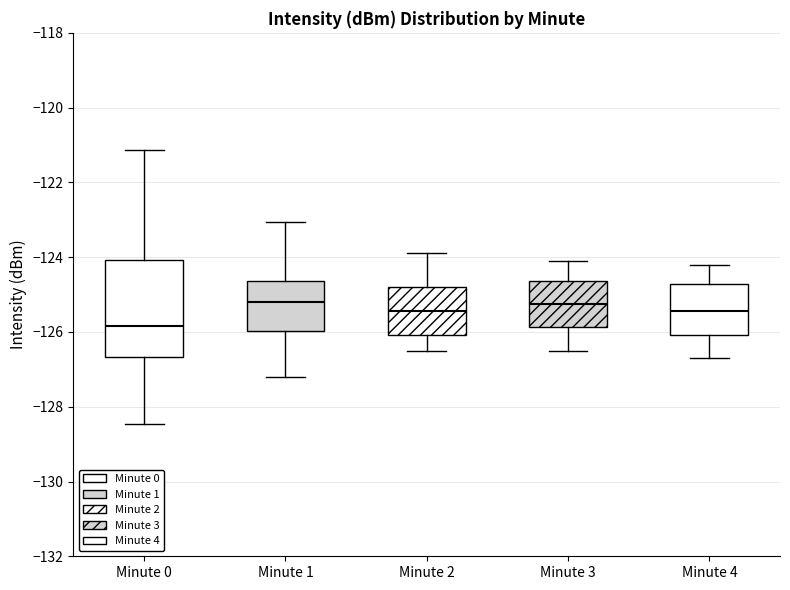

Reading left to right, transcribe this box plot: for each box, give where its median line is, the range the box spans, and where its two whiskers end, as read against the y-axis. The values are not printed on the chart, so give them approximately, as read against the axis.

Minute 0: median -125.8, box -126.6 to -124.0, whiskers -128.4 to -121.2
Minute 1: median -125.2, box -126.0 to -124.6, whiskers -127.2 to -123.0
Minute 2: median -125.4, box -126.0 to -124.8, whiskers -126.4 to -123.8
Minute 3: median -125.2, box -125.8 to -124.6, whiskers -126.4 to -124.0
Minute 4: median -125.4, box -126.0 to -124.8, whiskers -126.6 to -124.2